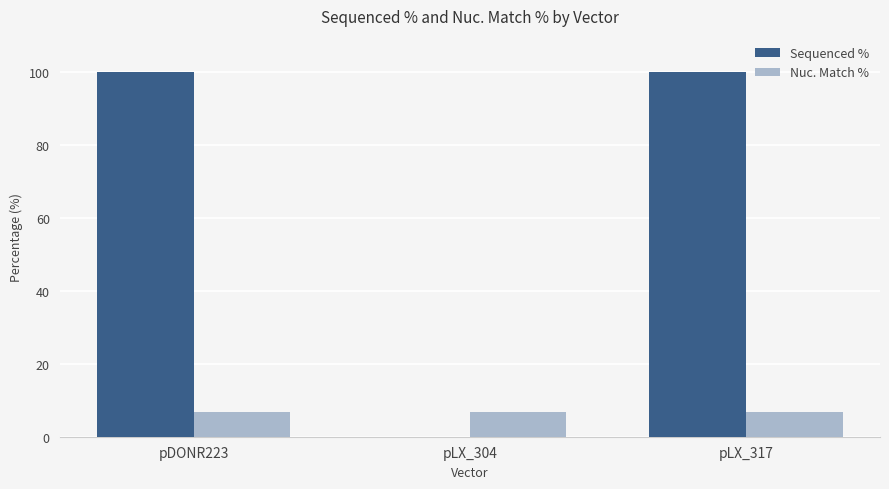

True or false: Sequenced % has a value of 141.5 at pDONR223.

False